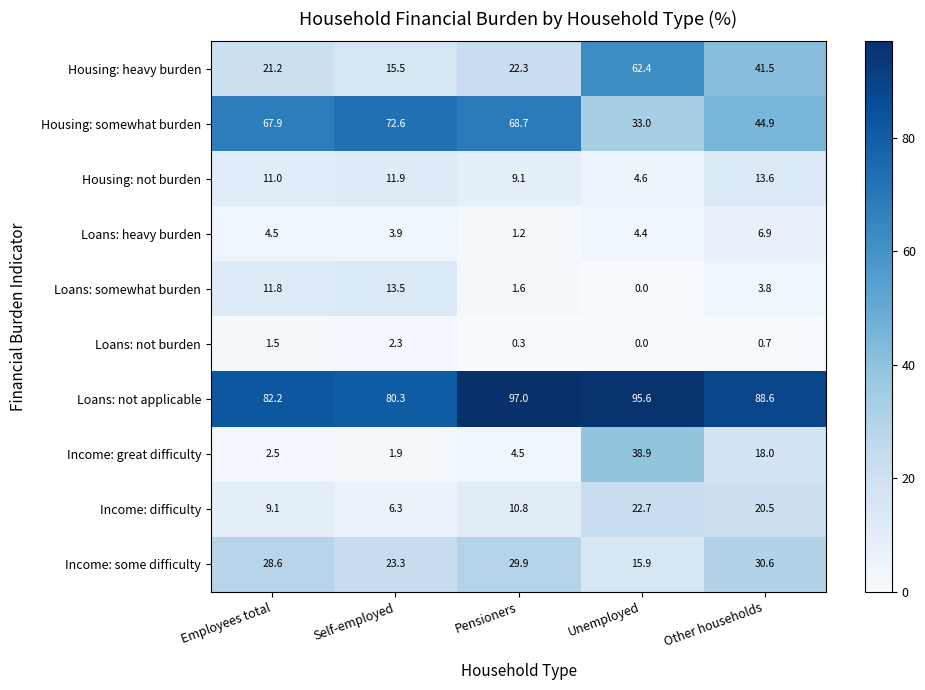

What is the spread (max minus min) of values at Pensioners?

96.7